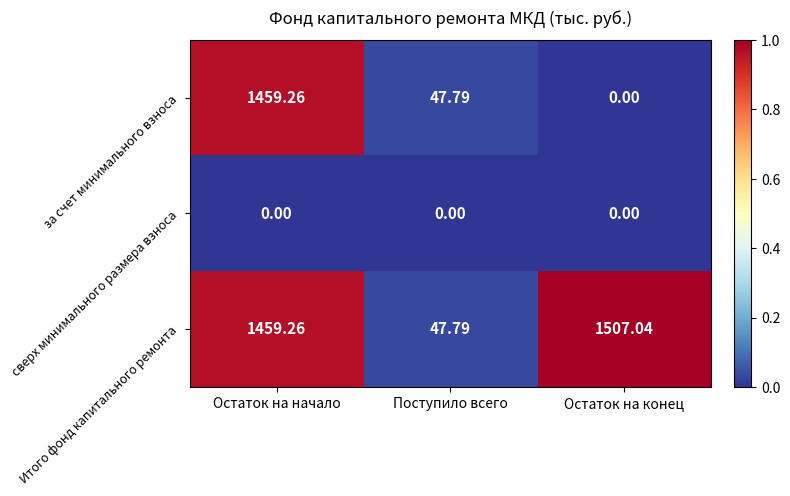

Which label corresponds to the largest value in the chart?

Остаток на конец